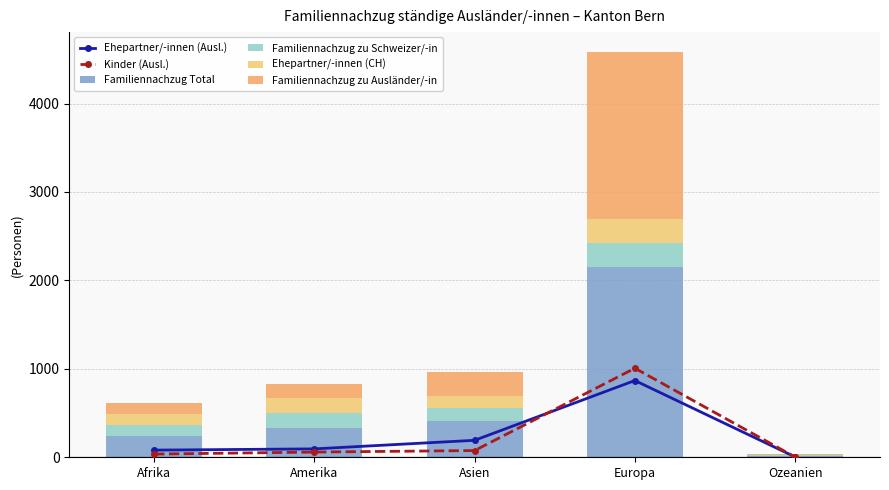

Which series has the largest total across all categories?

Familiennachzug Total